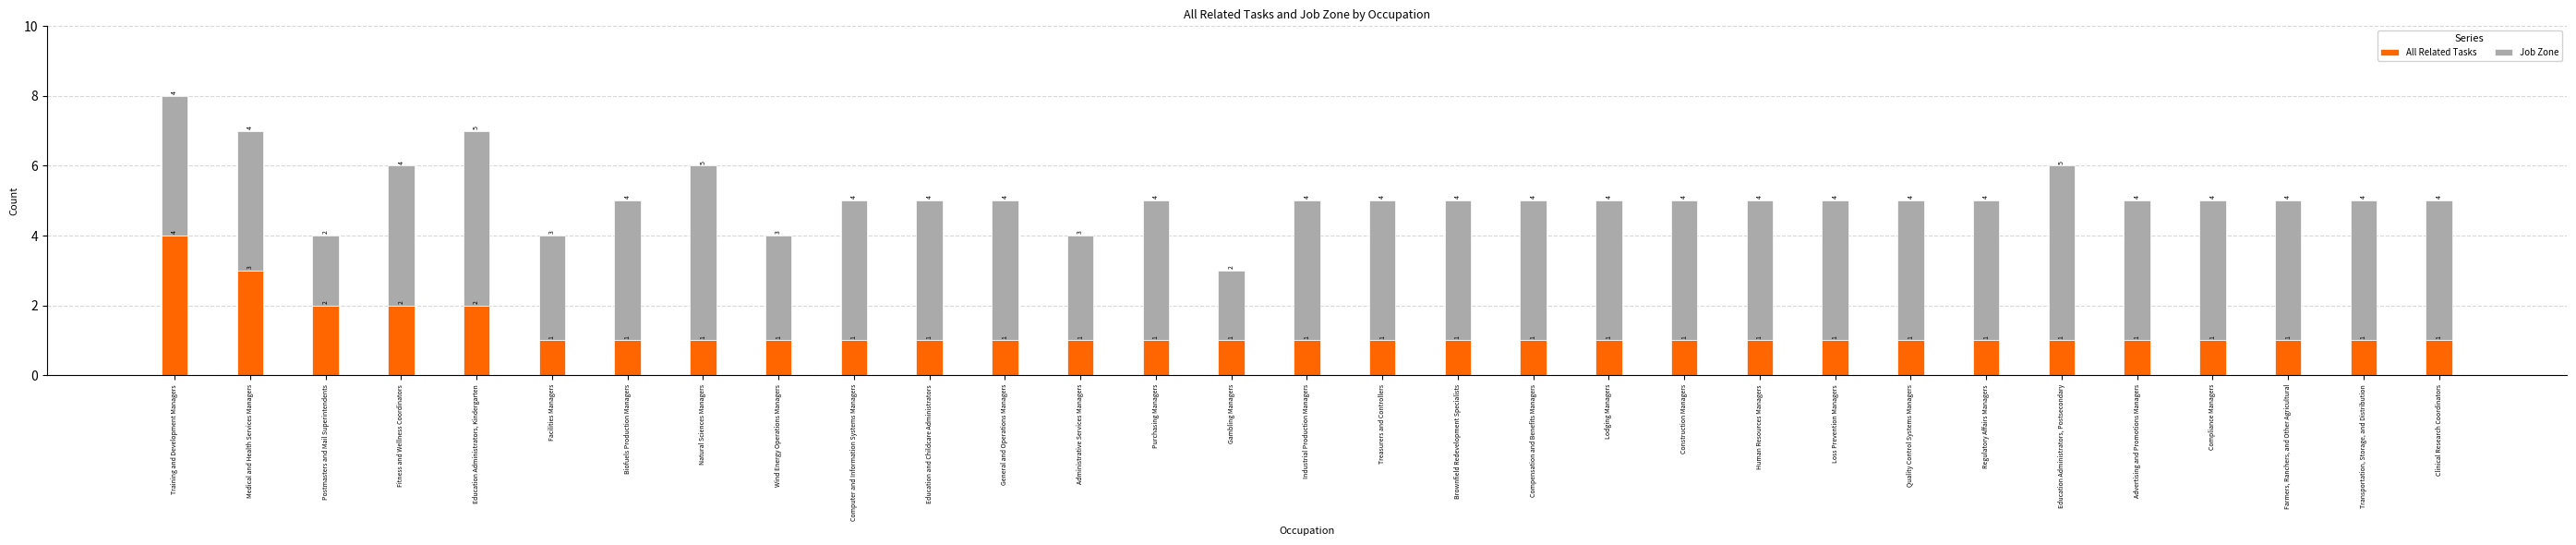

The All Related Tasks series shows 2 at Education Administrators, Postsecondary. True or false?

False